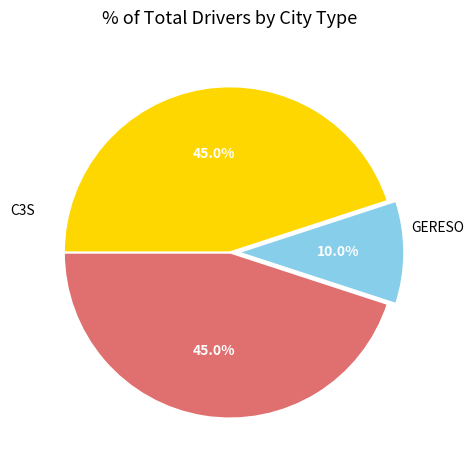

What is the largest slice in the pie chart?

C3S